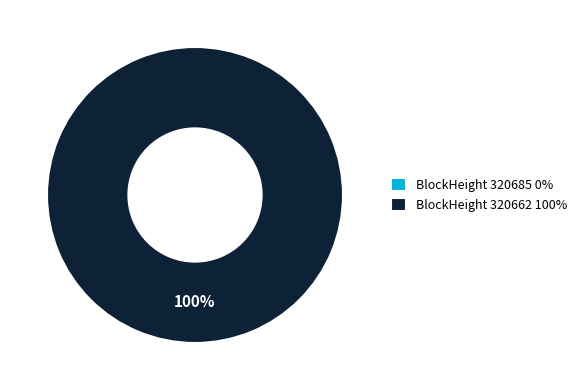

To the nearest percent, what is the difference between the largest and smallest slice percentages?

100%